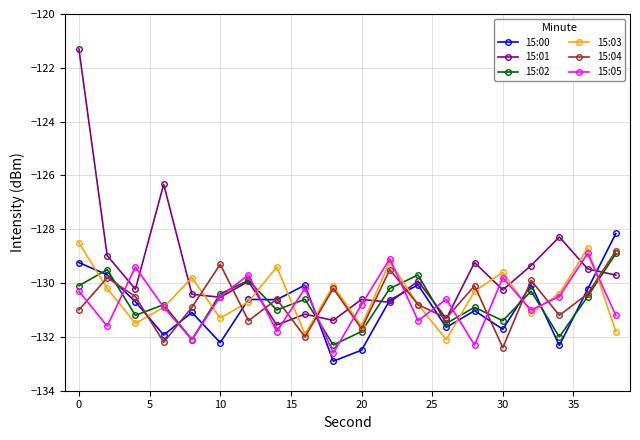

What is the value of the 15:05 point at the 1st from the left?

-130.3